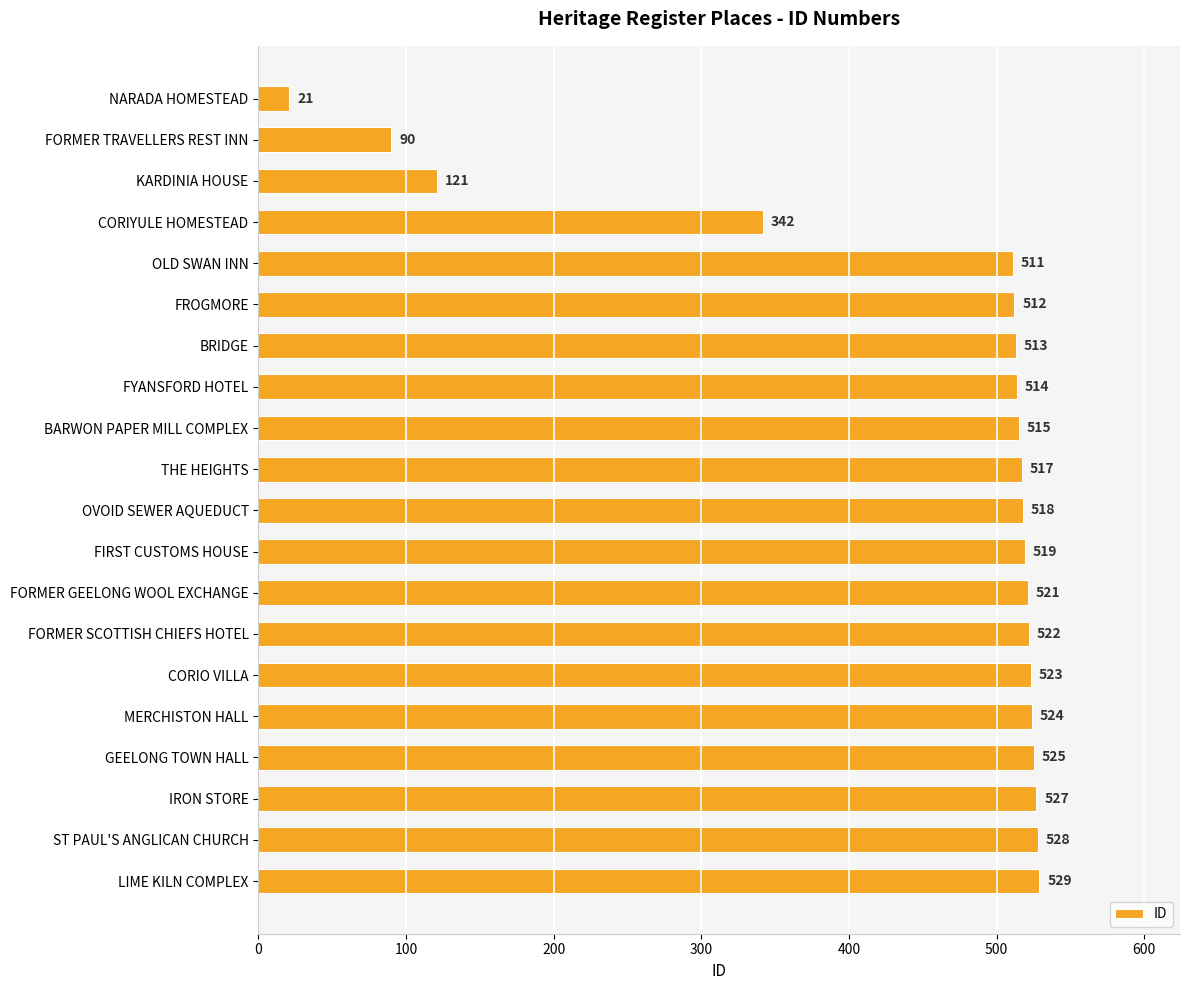

What is the change in value from CORIO VILLA to LIME KILN COMPLEX?

+6